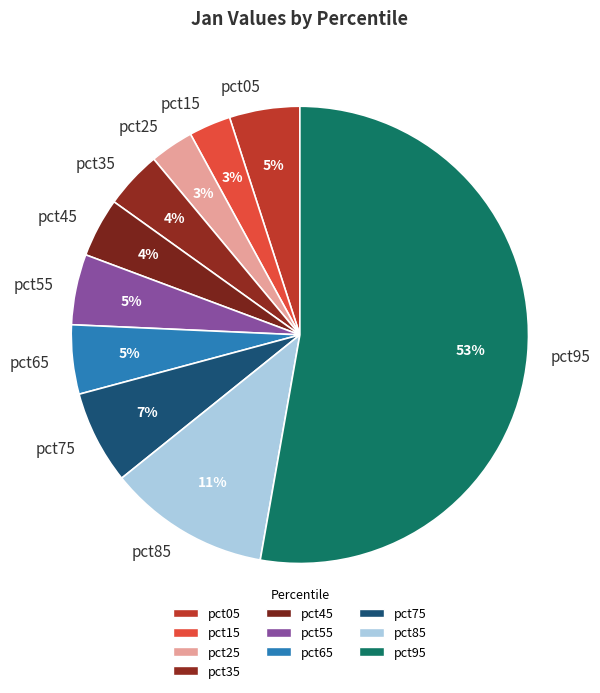

To the nearest percent, what is the average slice percentage?

10%